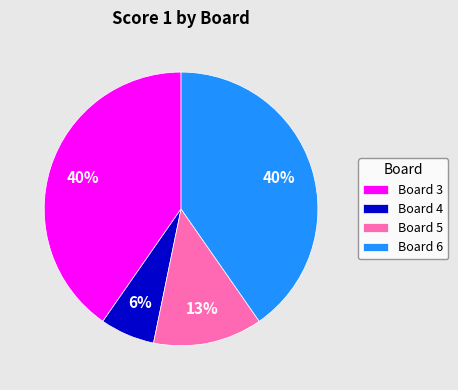

Count the number of slices in the pie.

4